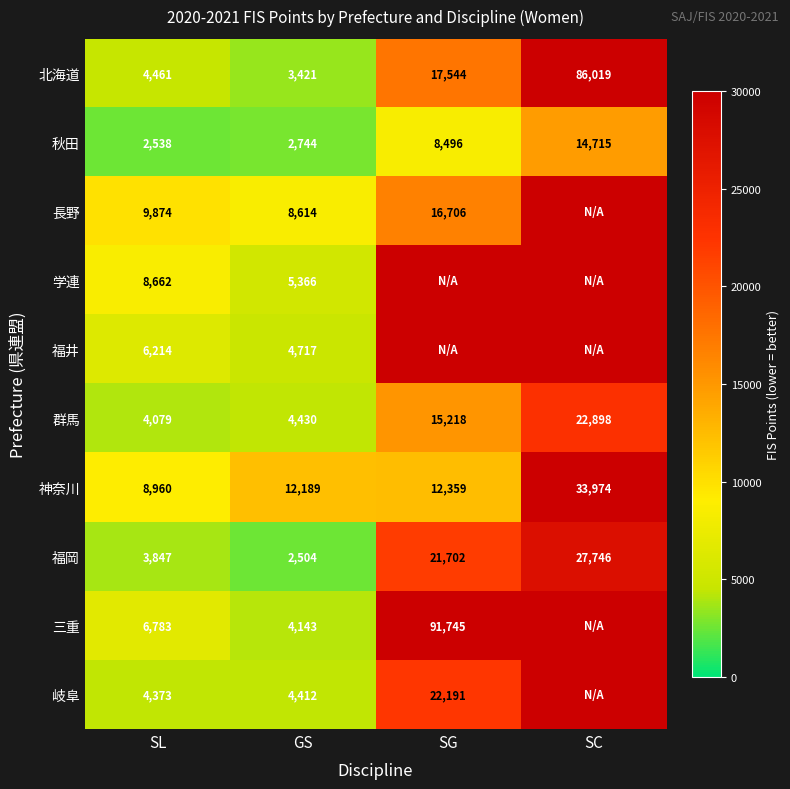

What is the sum of the 北海道 values at GS and SG?

20965